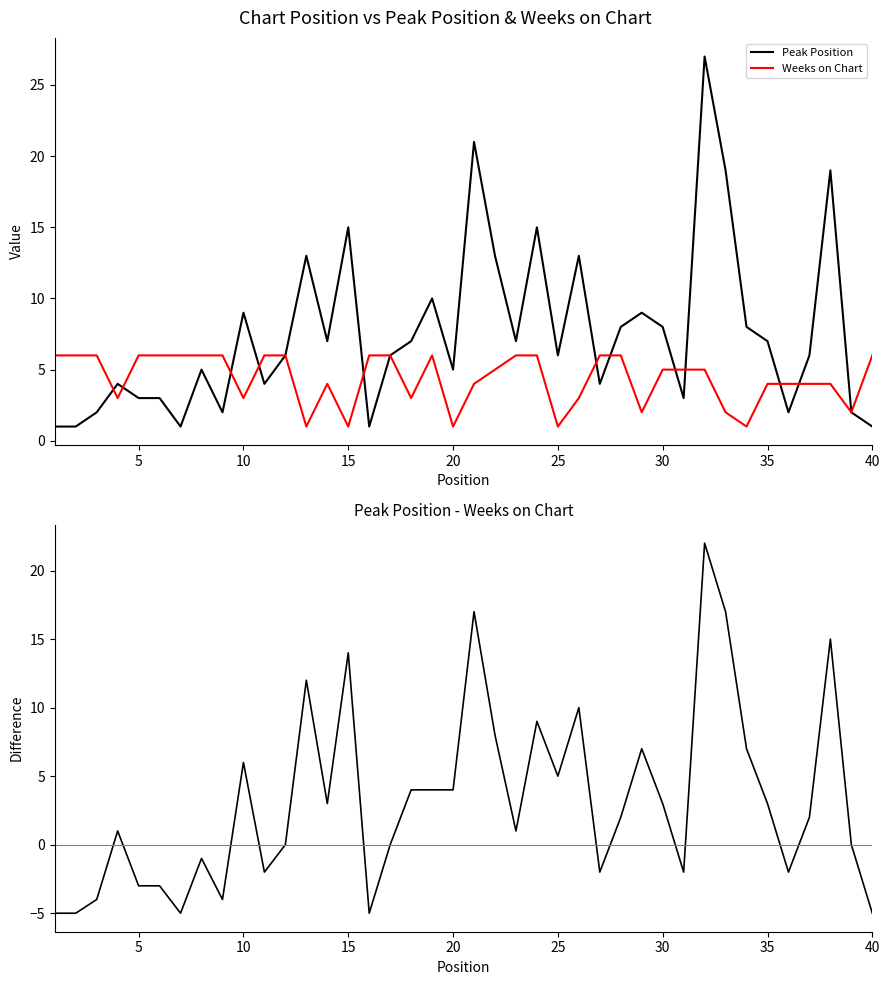

Rank the series by their average value, from lowest to highest.

Peak Position - Weeks on Chart, Weeks on Chart, Peak Position